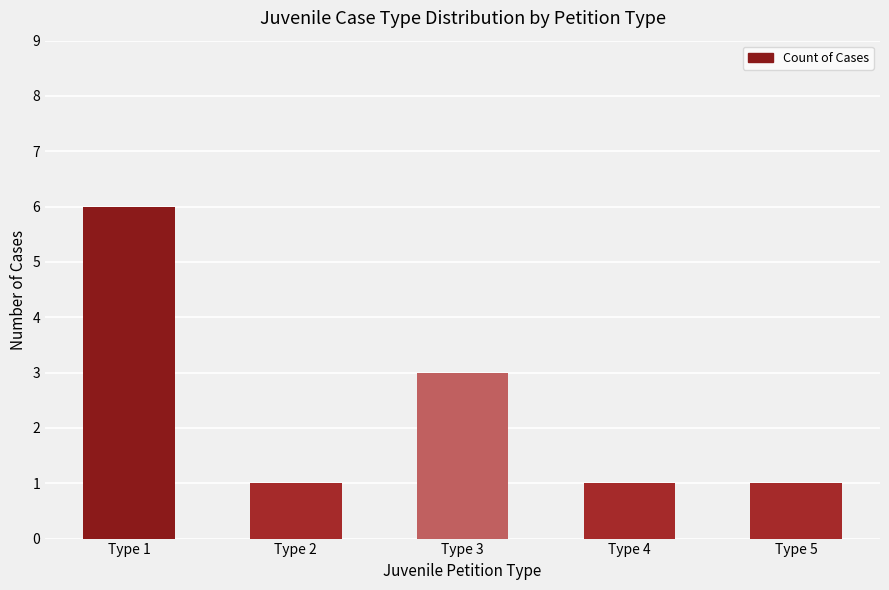

Approximately how many times larger is the value at Type 3 compared to Type 4?

3.0